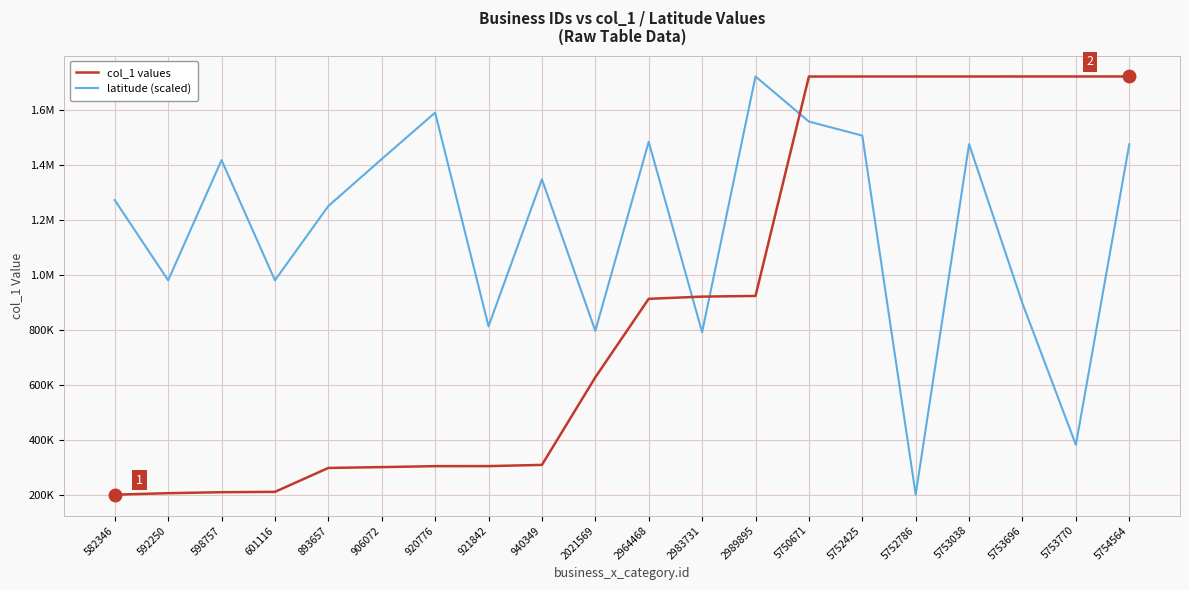

How many interior local peaks does the latitude (scaled) series have?

6